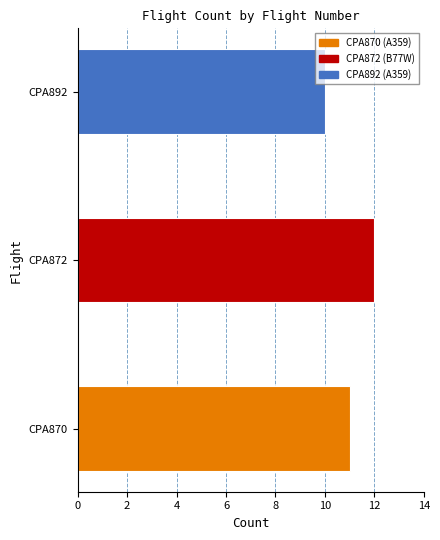

What is the minimum value shown in the chart?

10